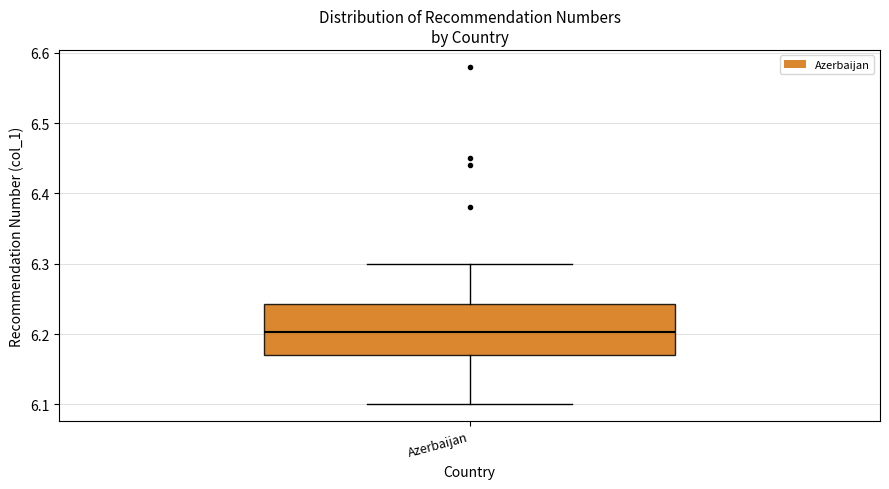

Read this box plot against the y-axis: the position of the median line, the range covered by the box, and the ends of both whiskers. The values are not printed on the chart, so give them approximately, as read against the axis.

median 6.20, box 6.17 to 6.24, whiskers 6.10 to 6.30